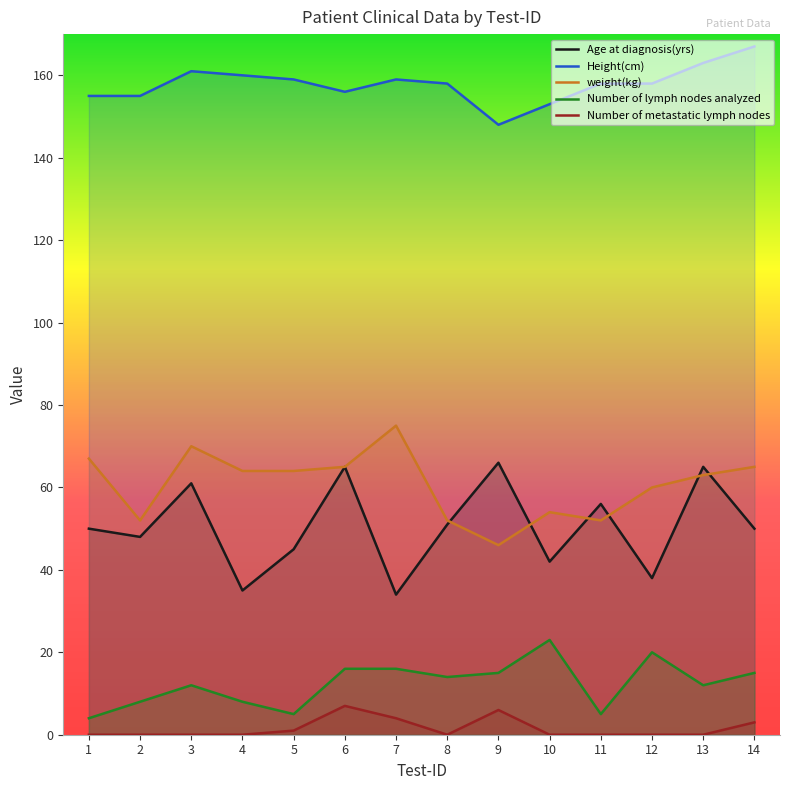

True or false: Number of lymph nodes analyzed has a value of 16 at 6.

True